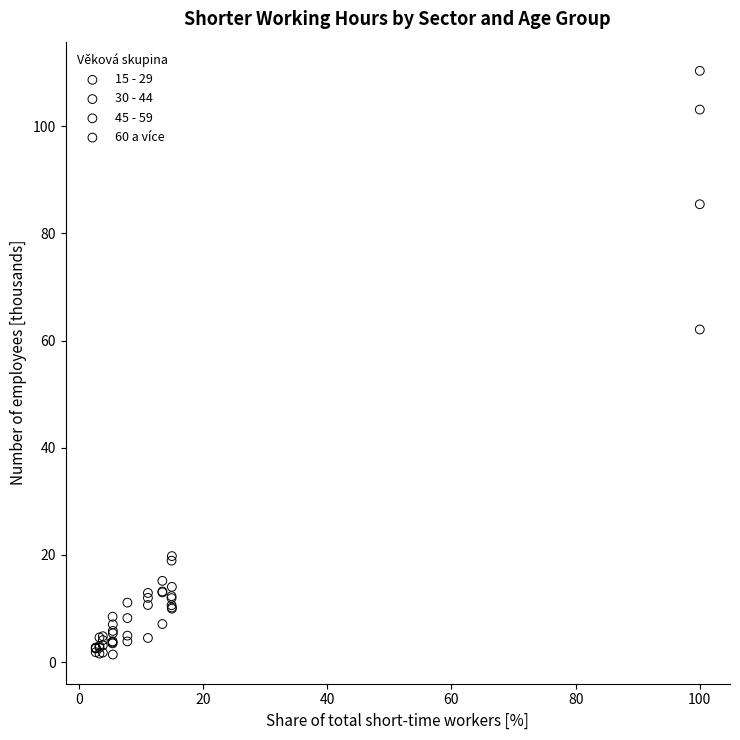

Across all series, what Y value is closest to 55?

62.1